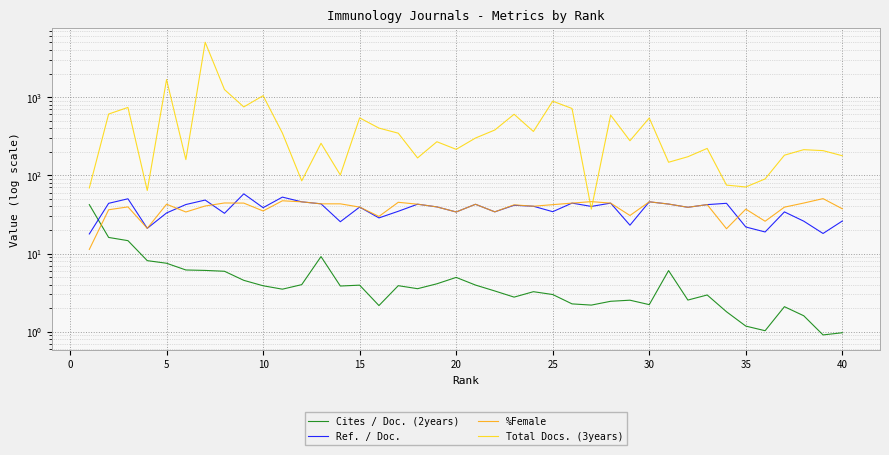

Is the value of Cites / Doc. (2years) at 21 greater than the value of Ref. / Doc. at 13?

No